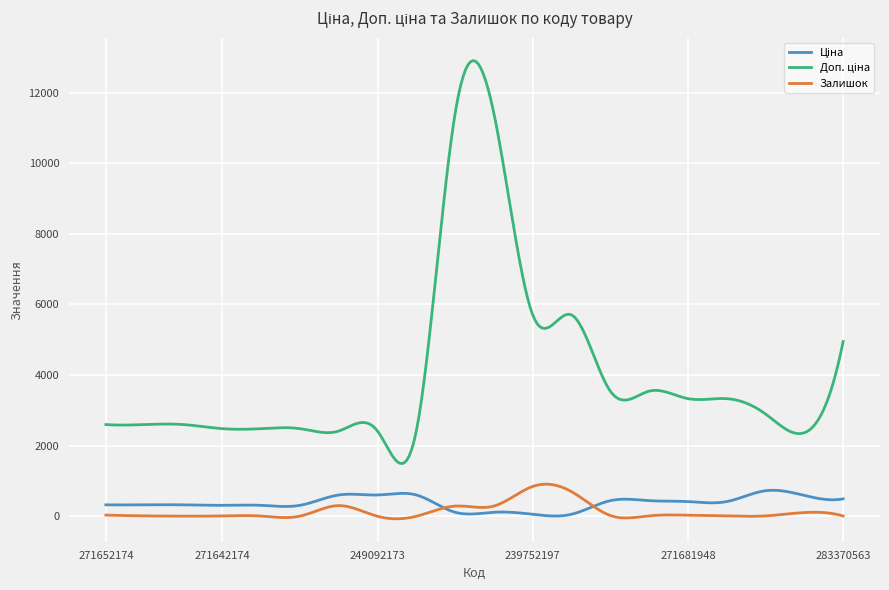

How many lines are shown in the chart?

3